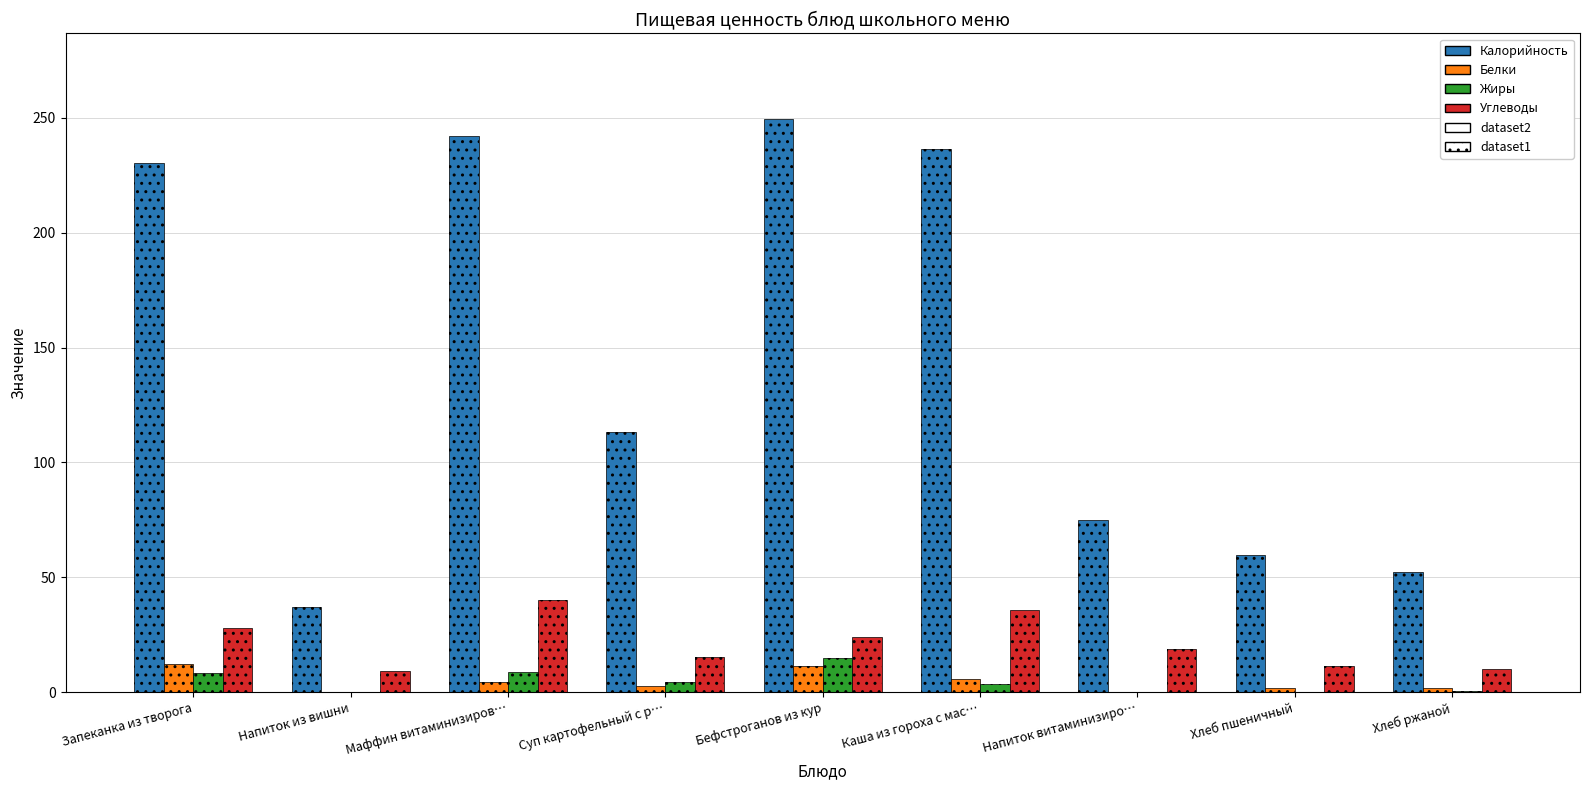

Which category has the lowest value in the Углеводы series?

Напиток из вишни